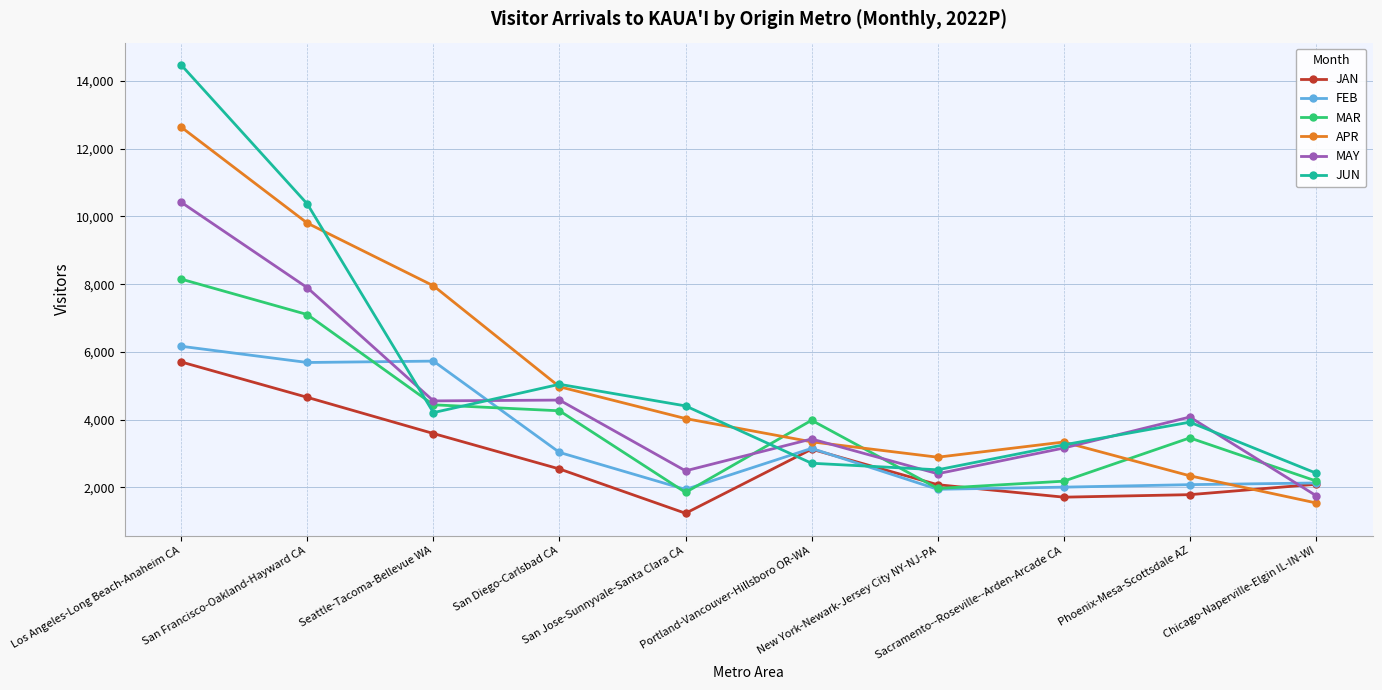

What is the value of the JUN point at the 10th from the left?

2425.5